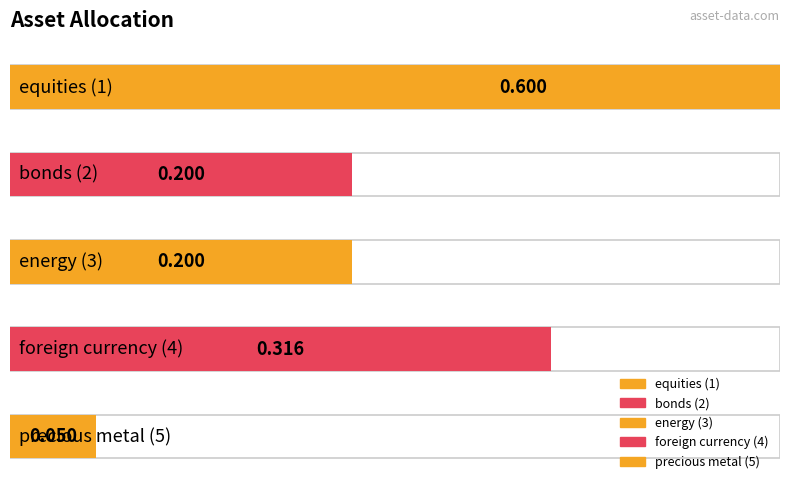

List the labels in order of value, smallest first.

precious metal (5), bonds (2), energy (3), foreign currency (4), equities (1)